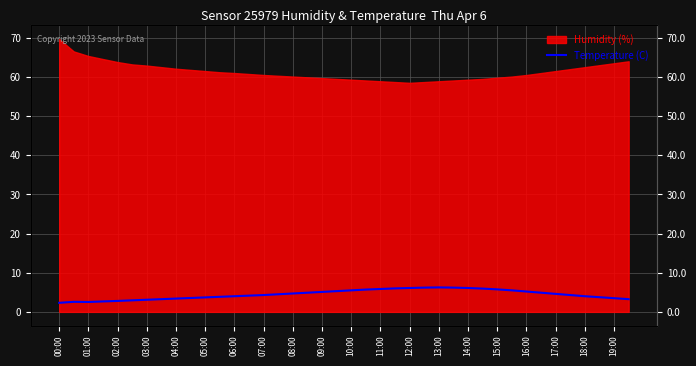

How many points are lower than both their immediate neighbors (excluding endpoints)?

1